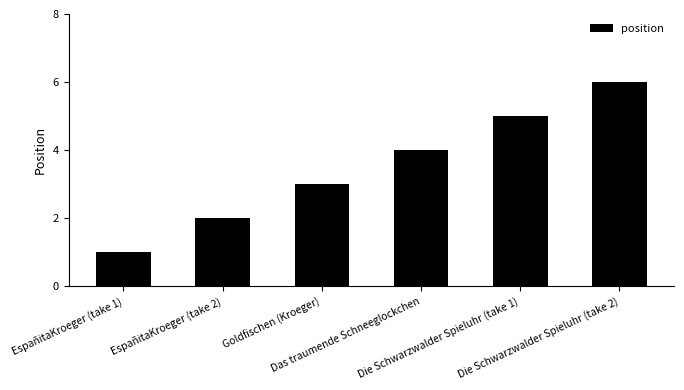

Are the bars grouped side by side (vs. stacked)?

No